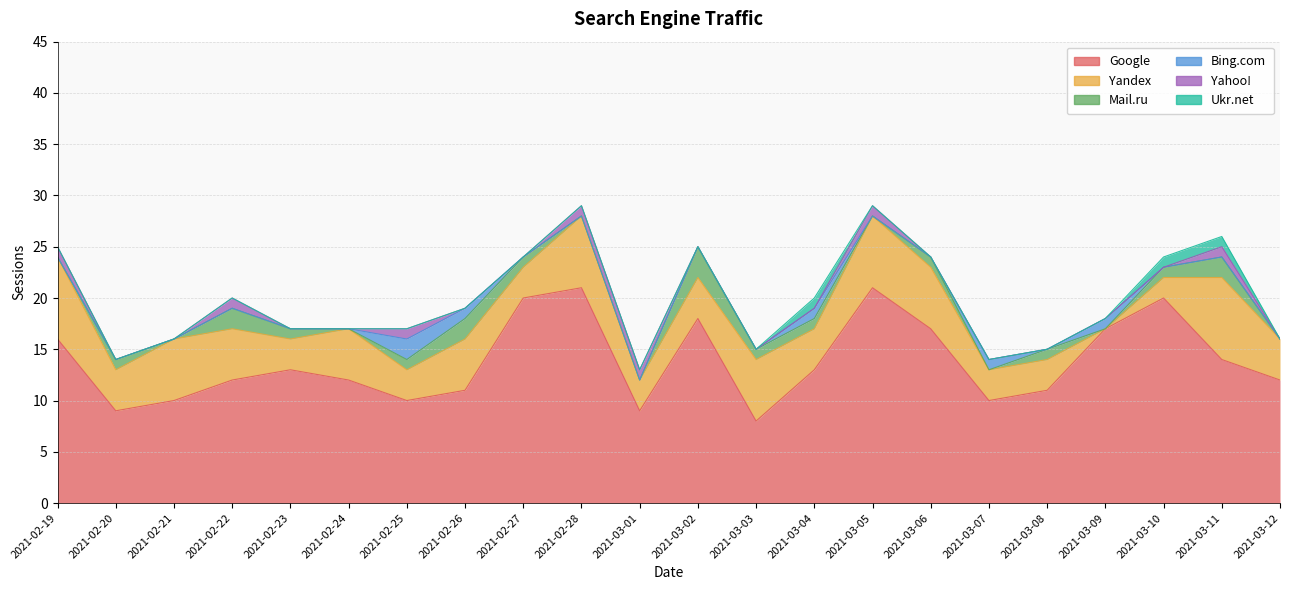

What is the lowest value of the Google series?

8